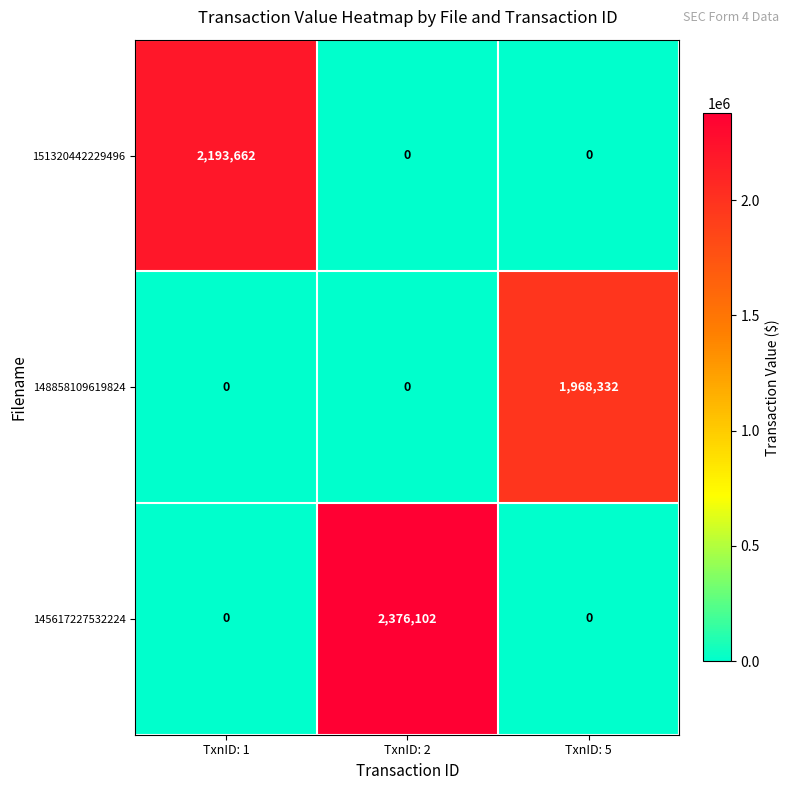

Rank the series by their maximum value, from lowest to highest.

148858109619824, 151320442229496, 145617227532224